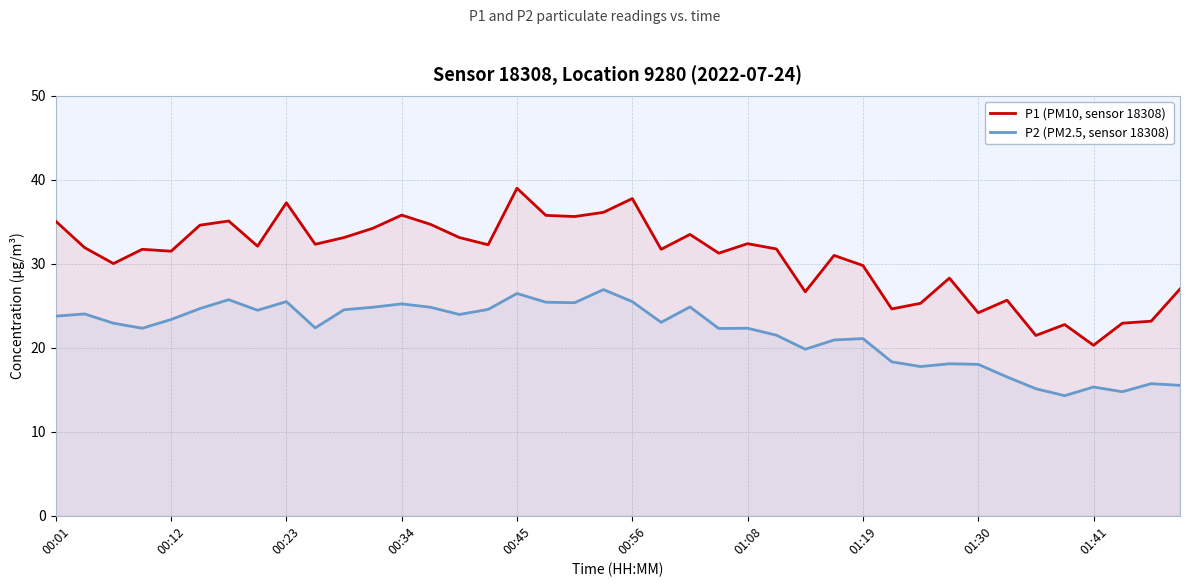

The value of P1 (PM10, sensor 18308) at 01:41 is 20.3. True or false?

True